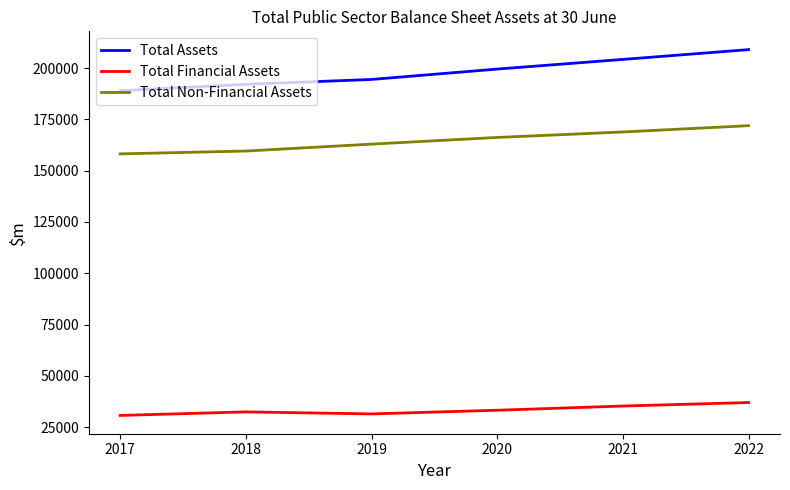

What is the average value of the Total Financial Assets series?

33408